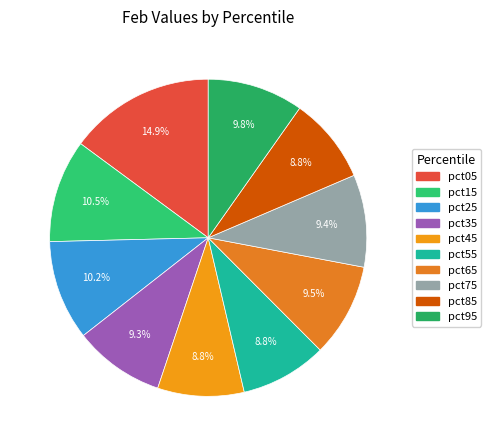

Which category has the smallest portion of the pie?

pct85